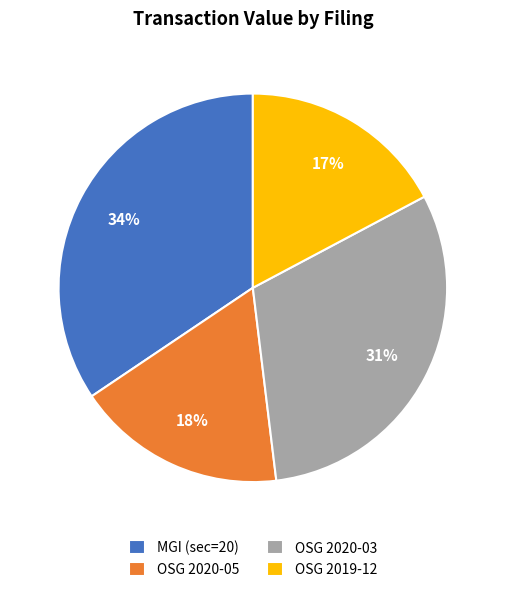

How many segments does this pie chart have?

4